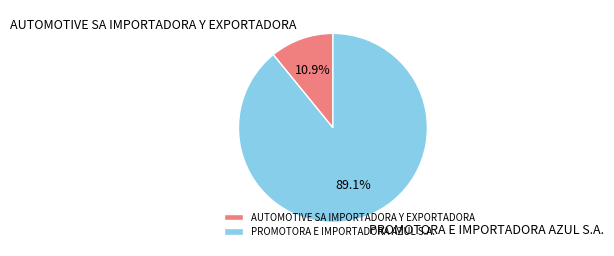

To the nearest percent, what portion does AUTOMOTIVE SA IMPORTADORA Y EXPORTADORA represent?

11%